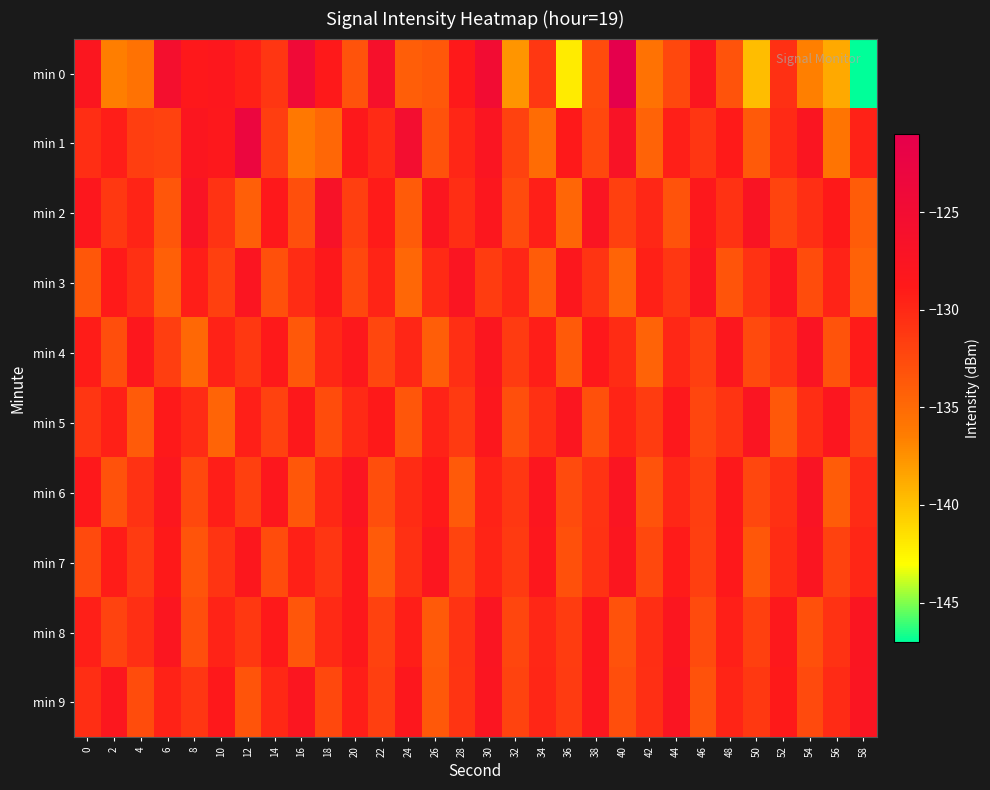

Rank the series at 18 from highest to lowest value.

min 2, min 3, min 0, min 4, min 6, min 8, min 7, min 9, min 5, min 1